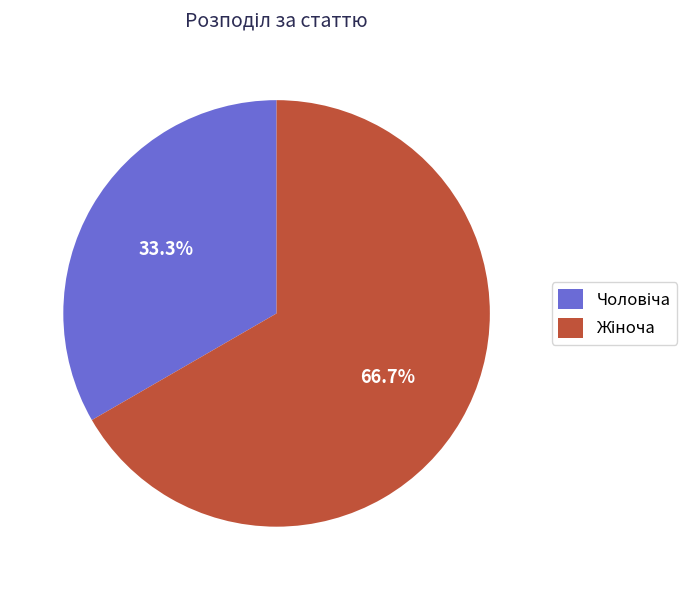

Does any single category account for the majority?

Yes